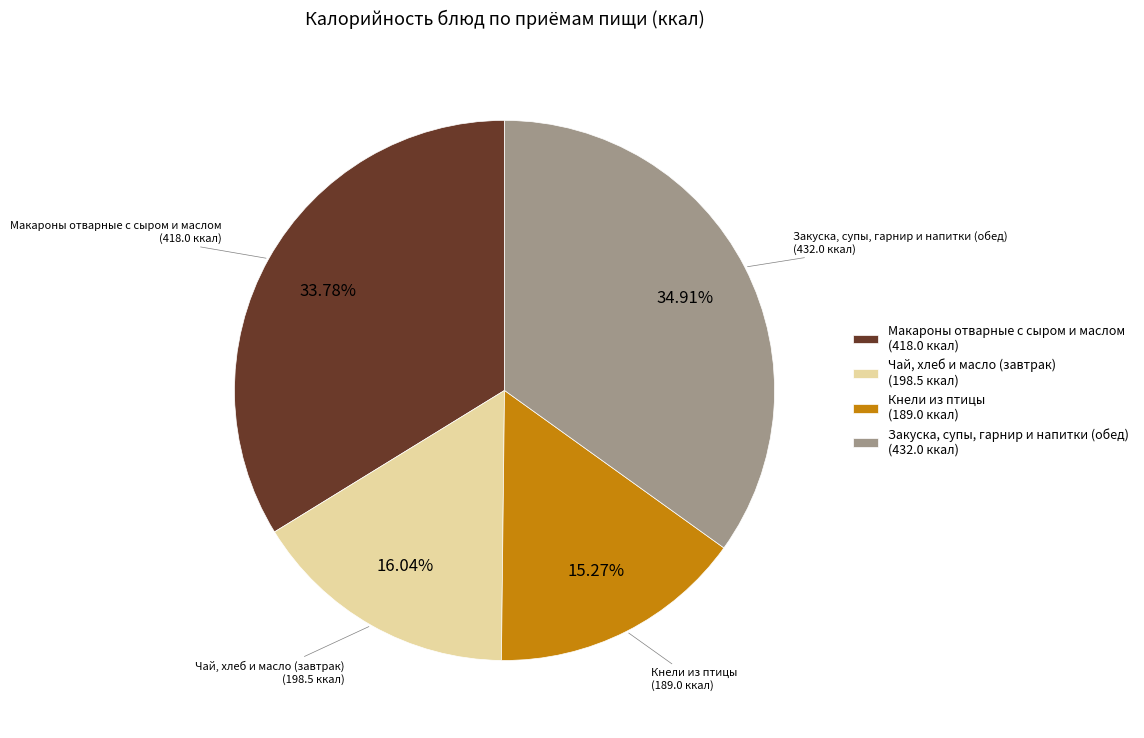

Does Макароны отварные с сыром и маслом (418.0 ккал) account for over 50% of the chart?

No